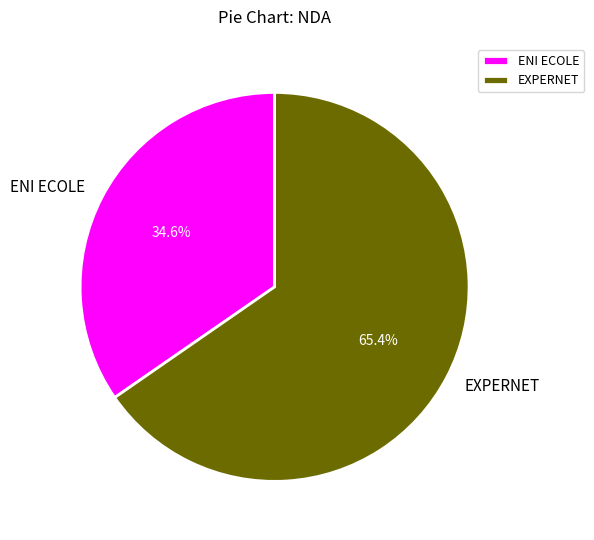

Which category has the biggest portion of the pie?

EXPERNET